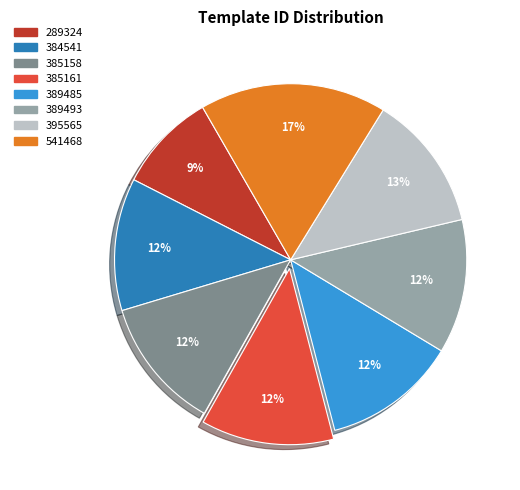

To the nearest percent, what is the difference between the largest and smallest slice percentages?

8%